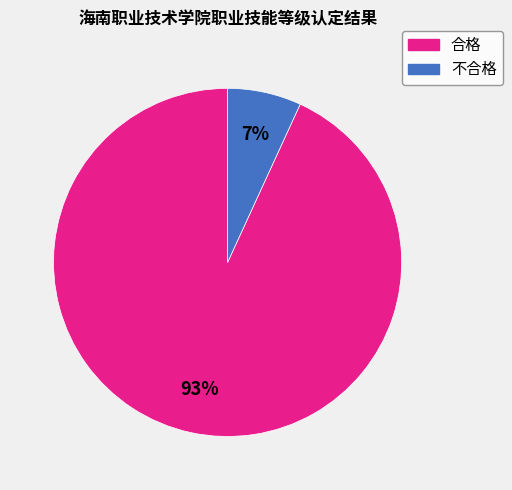

How many slices are in this pie chart?

2